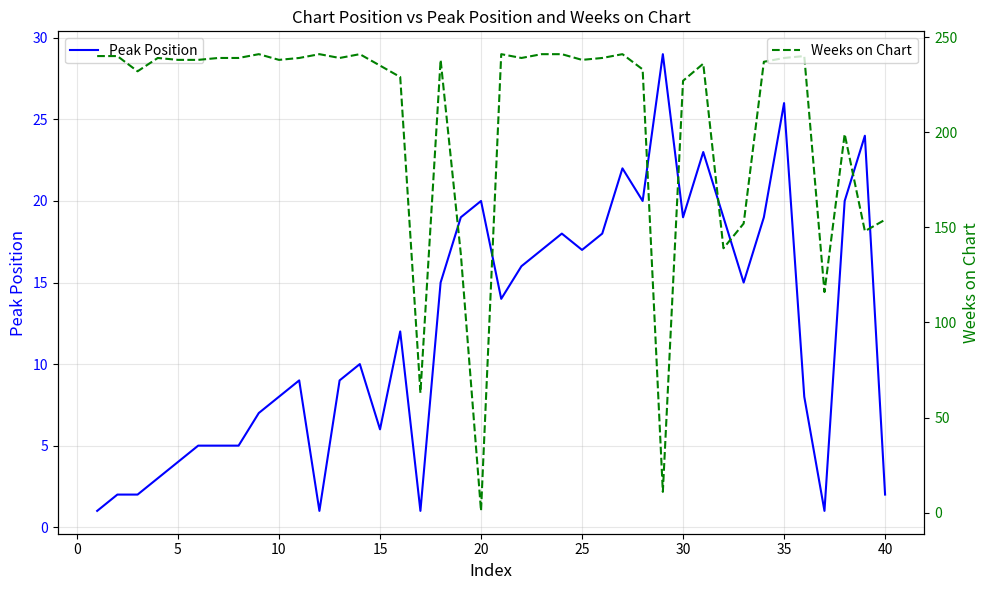

What is the difference between the maximum and second lowest values in the Peak Position series?

28